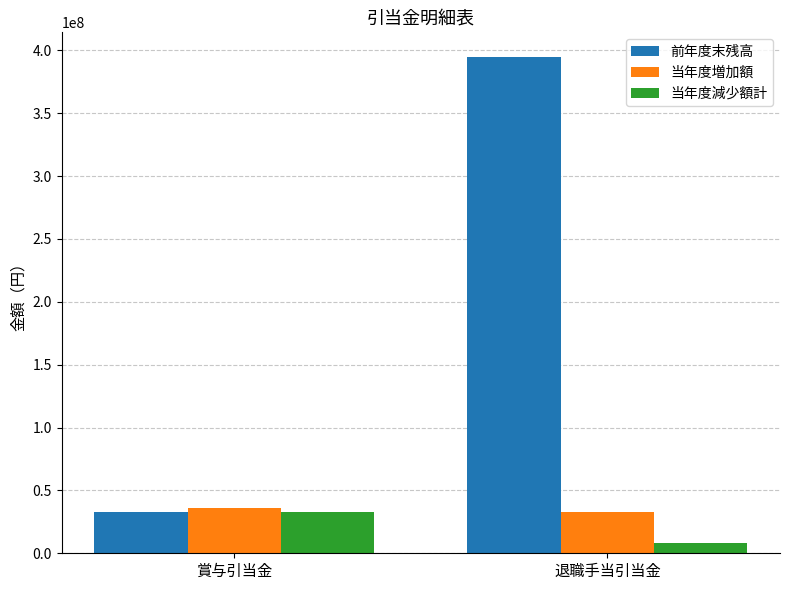

Rank the categories by 前年度末残高 value from highest to lowest.

退職手当引当金, 賞与引当金